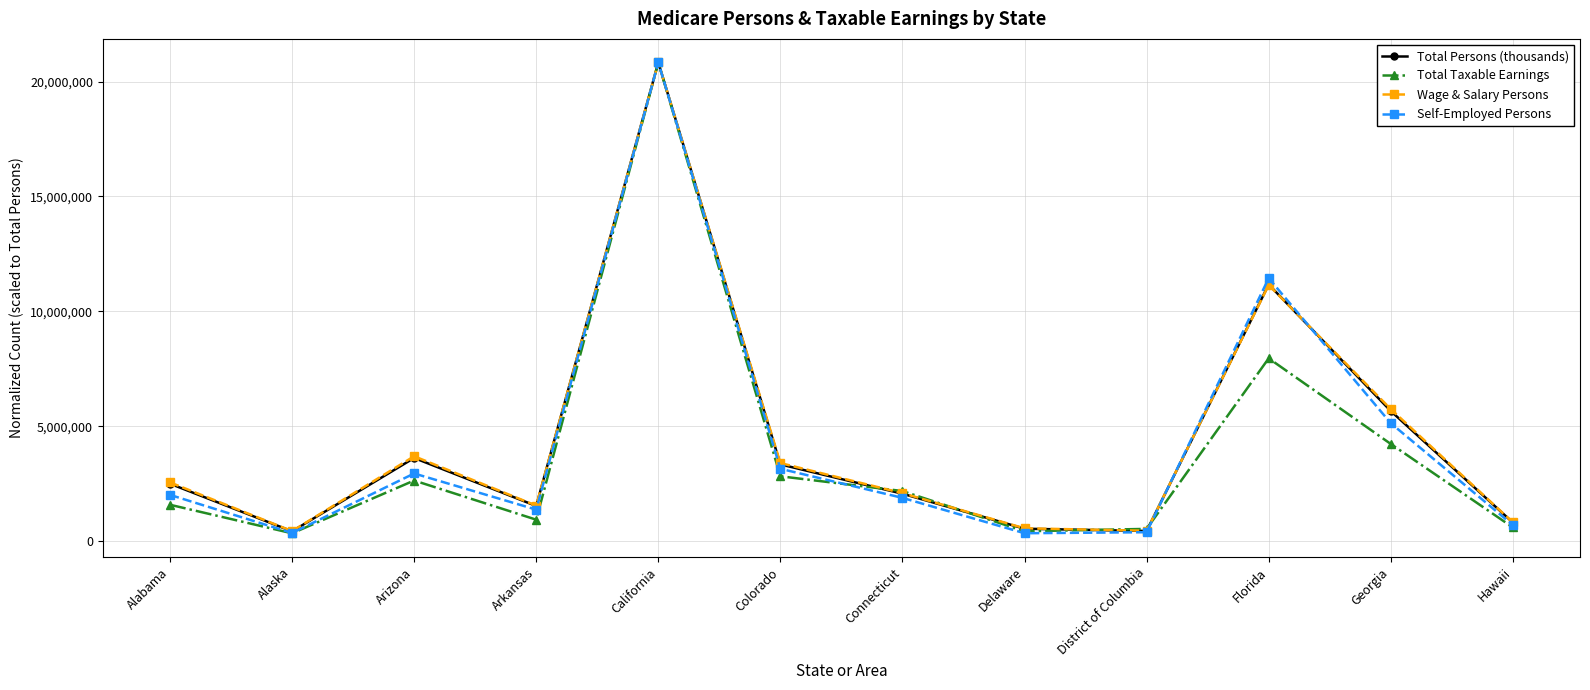

Read the Total Persons (thousands) value at Delaware.

541266.0